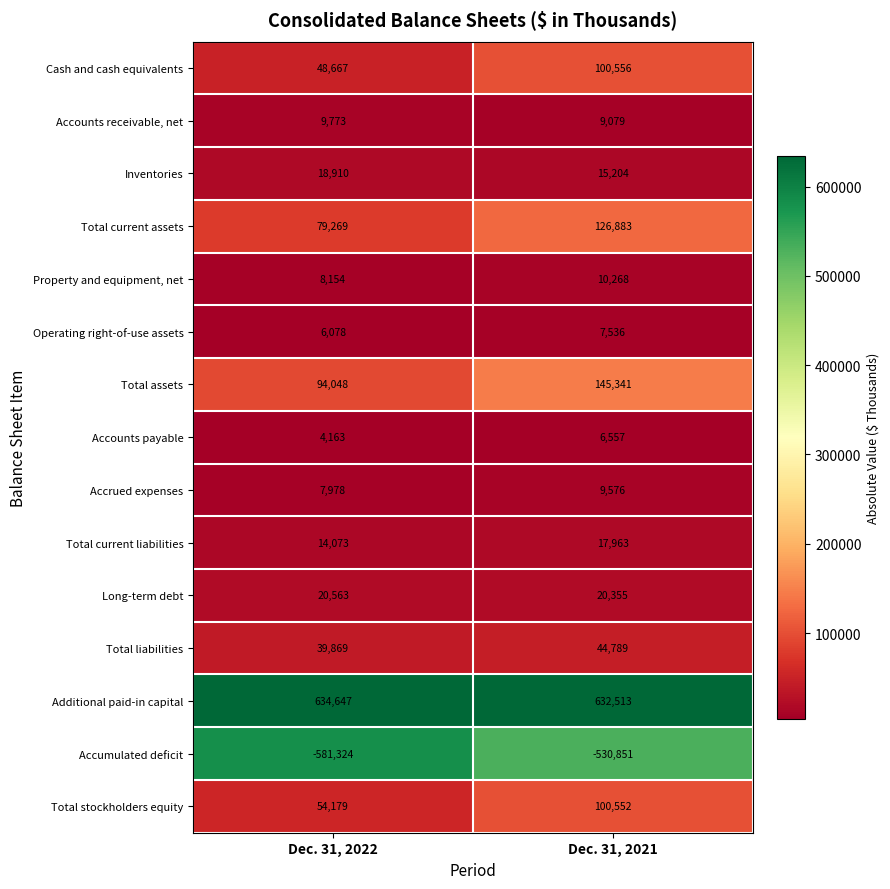

What is the approximate value of Property and equipment, net at Dec. 31, 2021?

10268